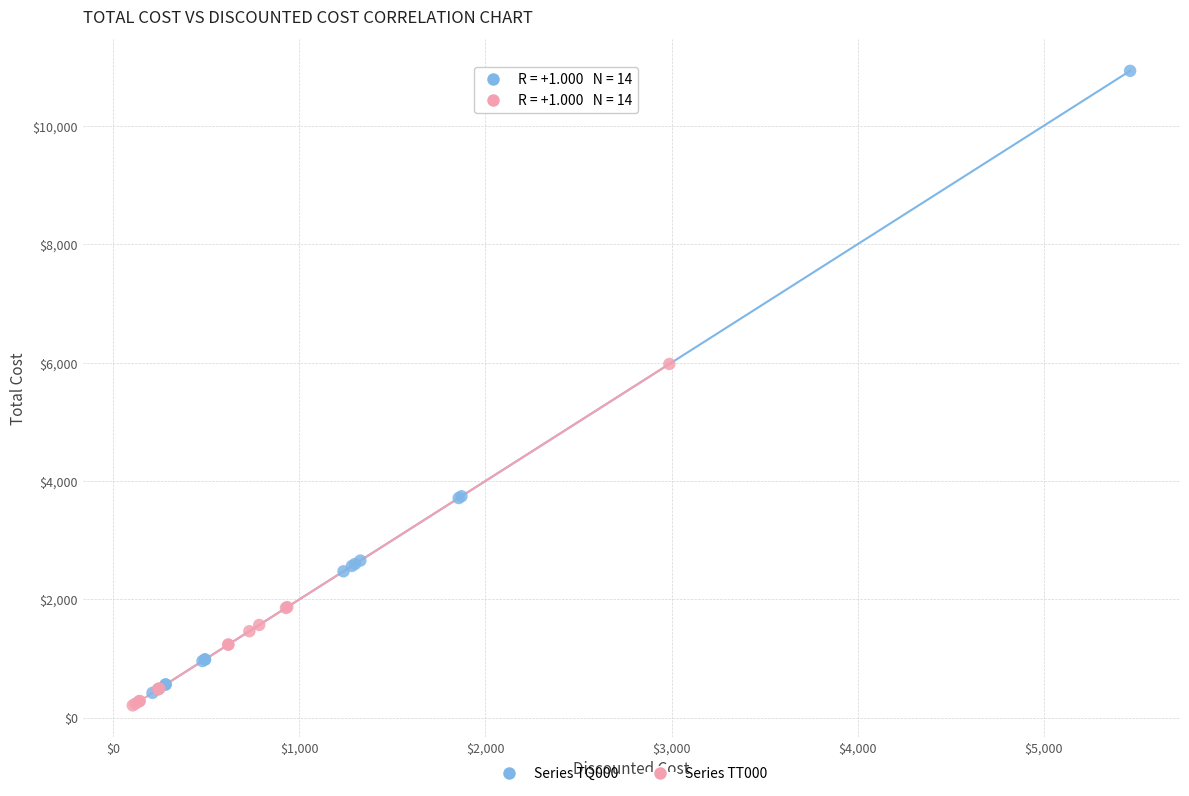

Which series reaches the maximum Y coordinate?

Series TQ000